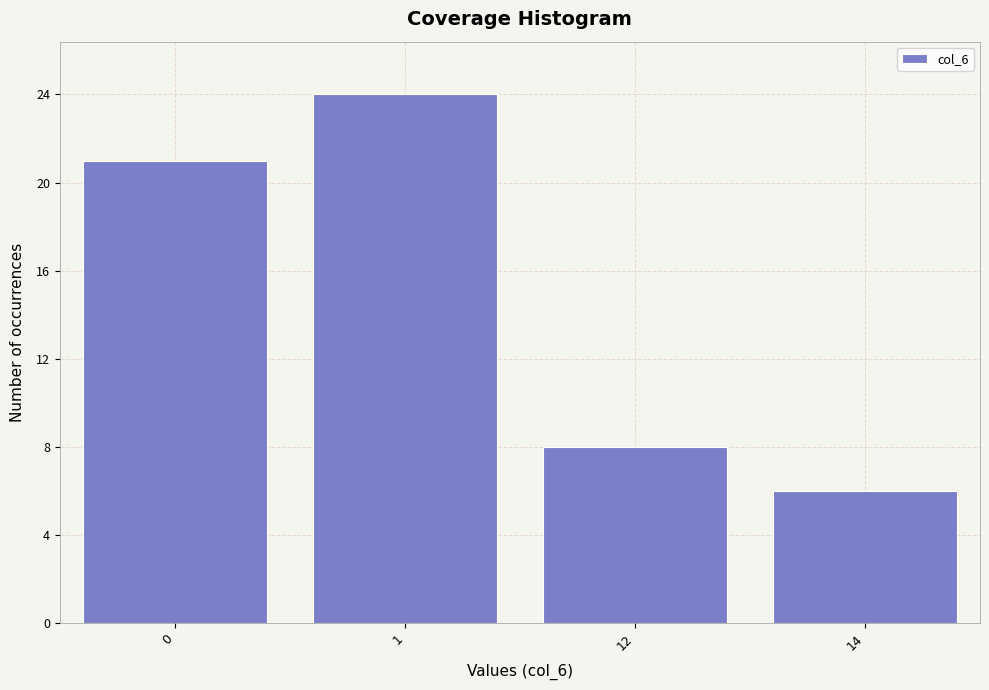

Reading left to right, what are all the values shown in this chart?

21	24	8	6